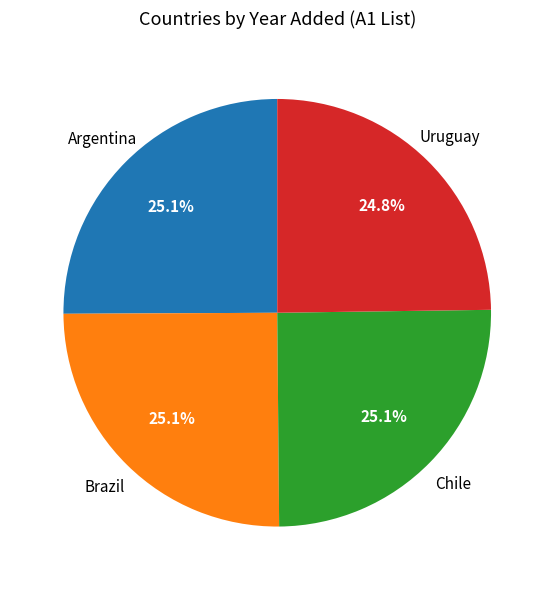

Is Chile the majority of the pie?

No